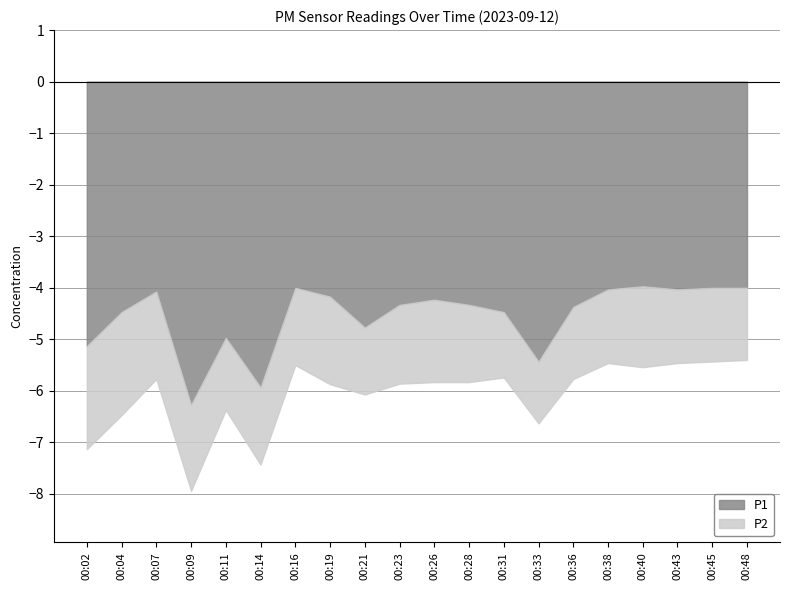

Which series has the largest total across all categories?

P1